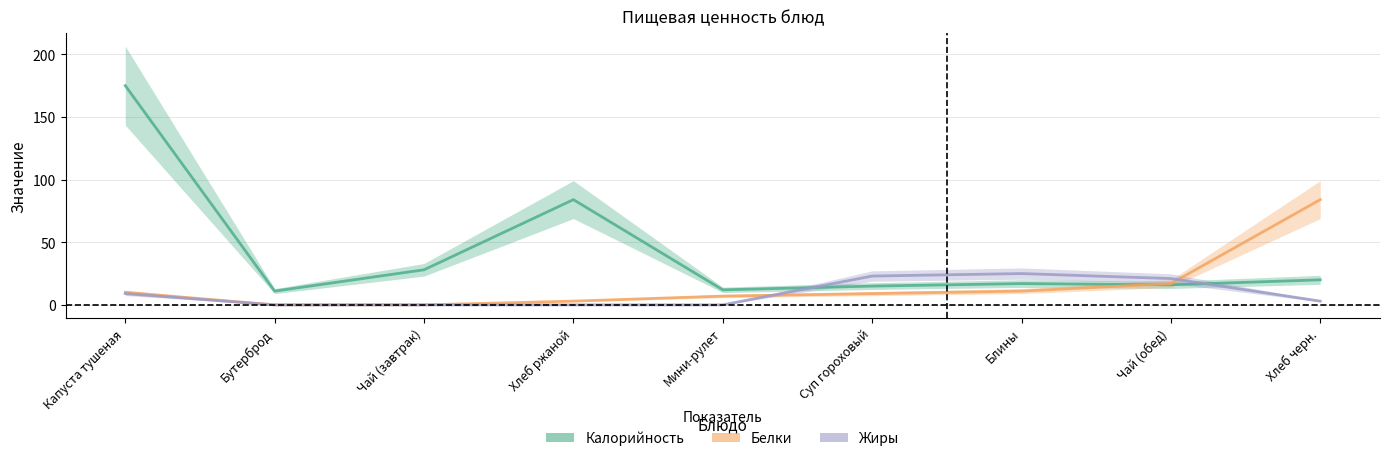

Which series has the widest spread of values?

Калорийность